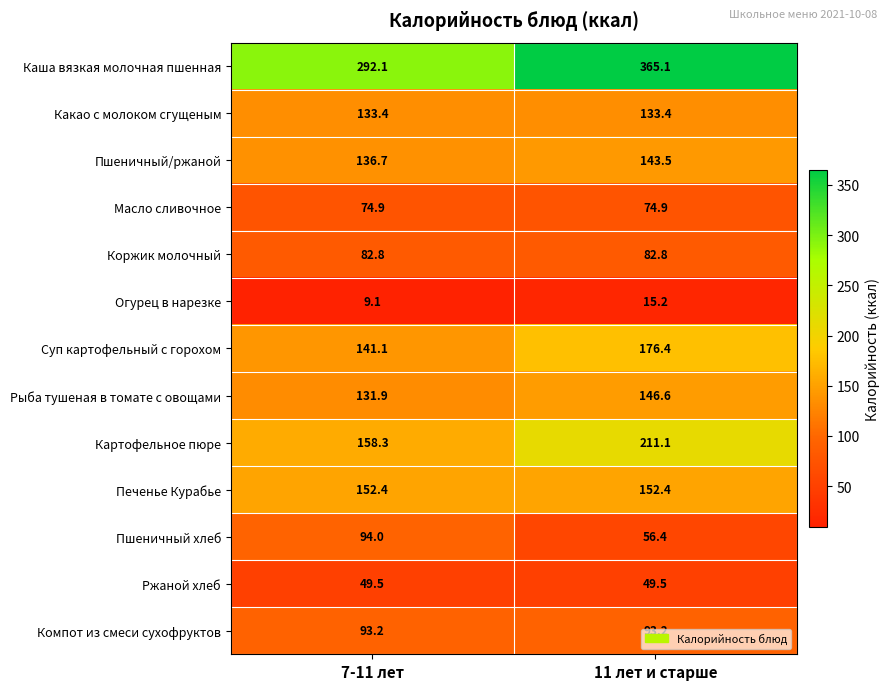

Rank the series by their maximum value, from lowest to highest.

Огурец в нарезке, Ржаной хлеб, Масло сливочное, Коржик молочный, Компот из смеси сухофруктов, Пшеничный хлеб, Какао с молоком сгущеным, Пшеничный/ржаной, Рыба тушеная в томате с овощами, Печенье Курабье, Суп картофельный с горохом, Картофельное пюре, Каша вязкая молочная пшенная